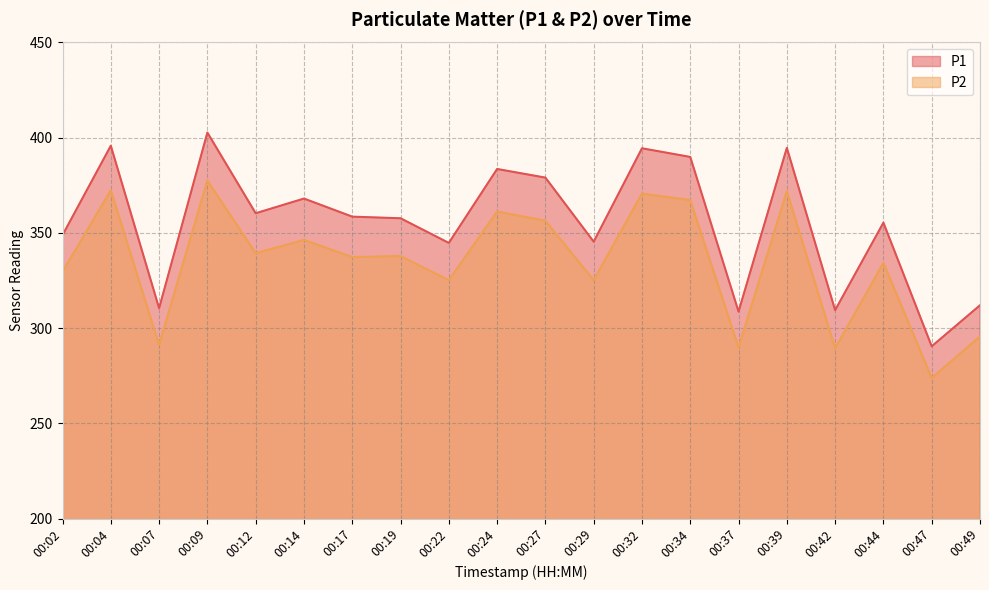

Reading right to left, list all the values displayed in this chart.

P1: 00:49=312.0	00:47=290.5	00:44=355.4	00:42=309.4	00:39=394.7	00:37=308.7	00:34=389.9	00:32=394.4	00:29=345.4	00:27=379.1	00:24=383.6	00:22=344.8	00:19=357.7	00:17=358.6	00:14=368.1	00:12=360.3	00:09=402.7	00:07=310.5	00:04=395.8	00:02=348.9
P2: 00:49=295.6	00:47=273.9	00:44=334.3	00:42=289.4	00:39=371.9	00:37=289.9	00:34=367.2	00:32=370.7	00:29=325.2	00:27=356.4	00:24=361.2	00:22=325.2	00:19=337.9	00:17=337.3	00:14=346.3	00:12=339.4	00:09=377.5	00:07=291.3	00:04=372.4	00:02=329.6